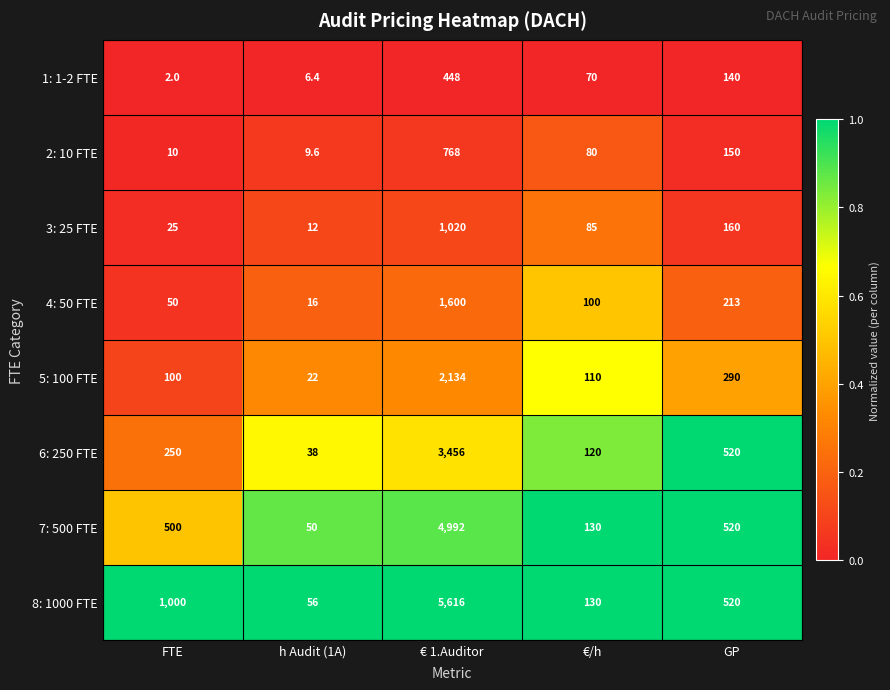

What is the difference between the maximum and second lowest values in the 1: 1-2 FTE series?

441.6